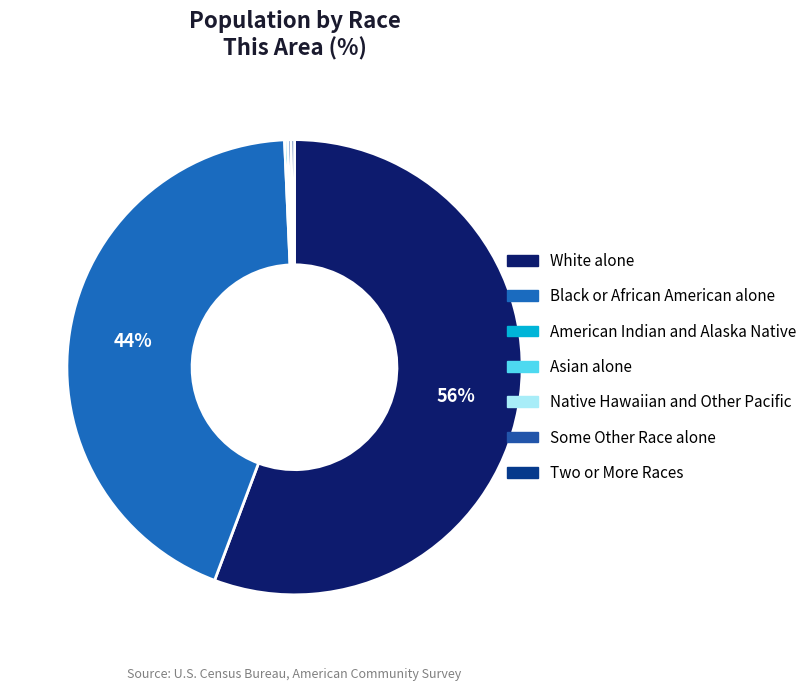

To the nearest percent, what is the average slice percentage?

14%